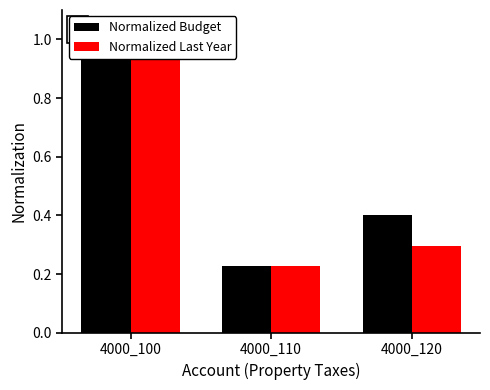

Which has a higher value, 4000_120 or 4000_110?

4000_120